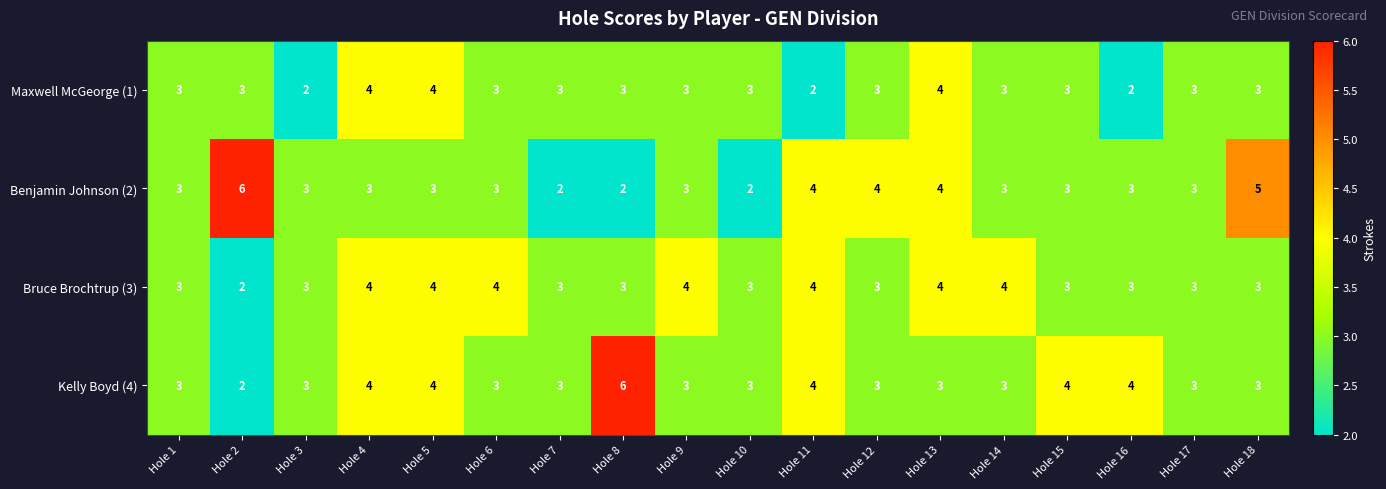

What is the approximate value of Kelly Boyd (4) at Hole 18?

3